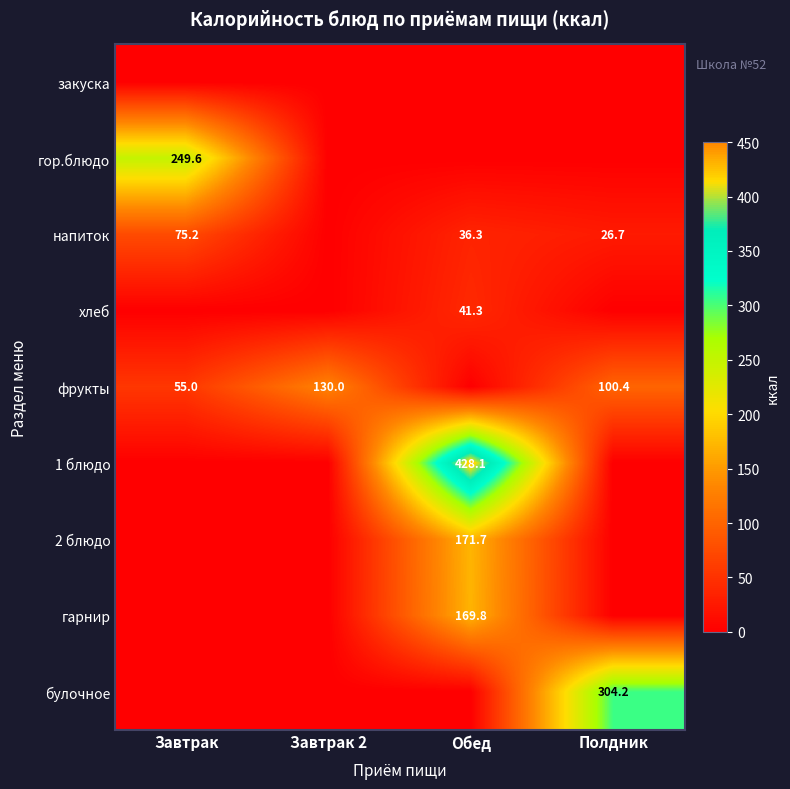

The value of фрукты at Завтрак 2 is 130.0. True or false?

True